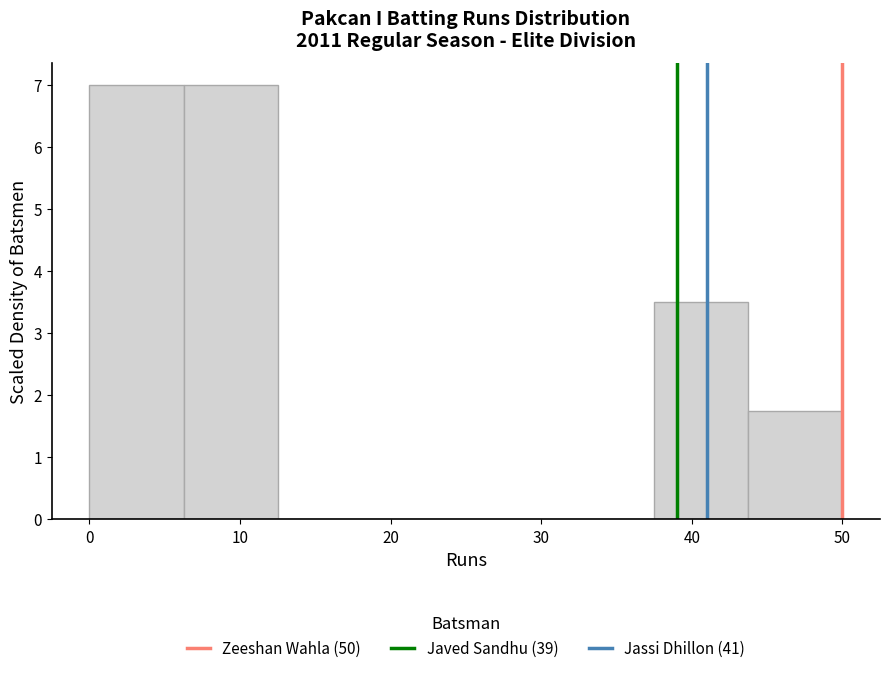

Reading left to right, list every bar in this chart as the range it spans on the x-axis followed by its height. Neither the bar edges nor the heights are printed on the chart, so give them approximately, as read against the axes.

0 to 6: 7.0
6 to 13: 7.0
13 to 19: 0
19 to 25: 0
25 to 31: 0
31 to 38: 0
38 to 44: 3.5
44 to 50: 1.8